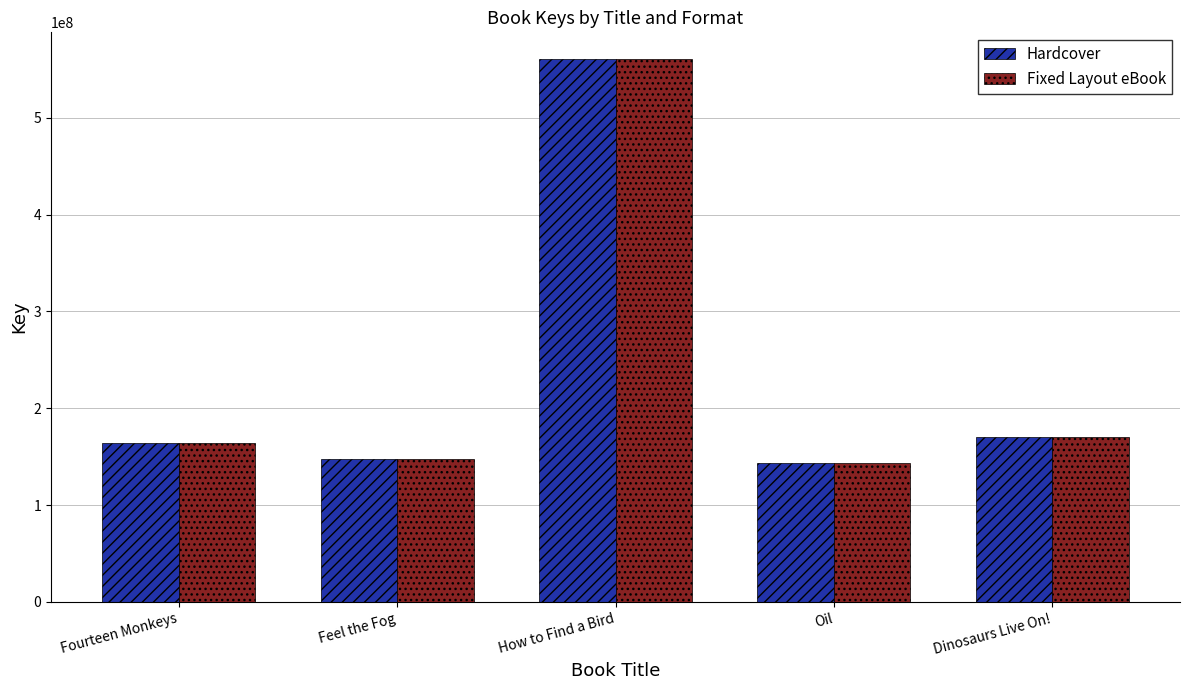

What is the difference between the maximum and minimum values in the Fixed Layout eBook series?

416533770